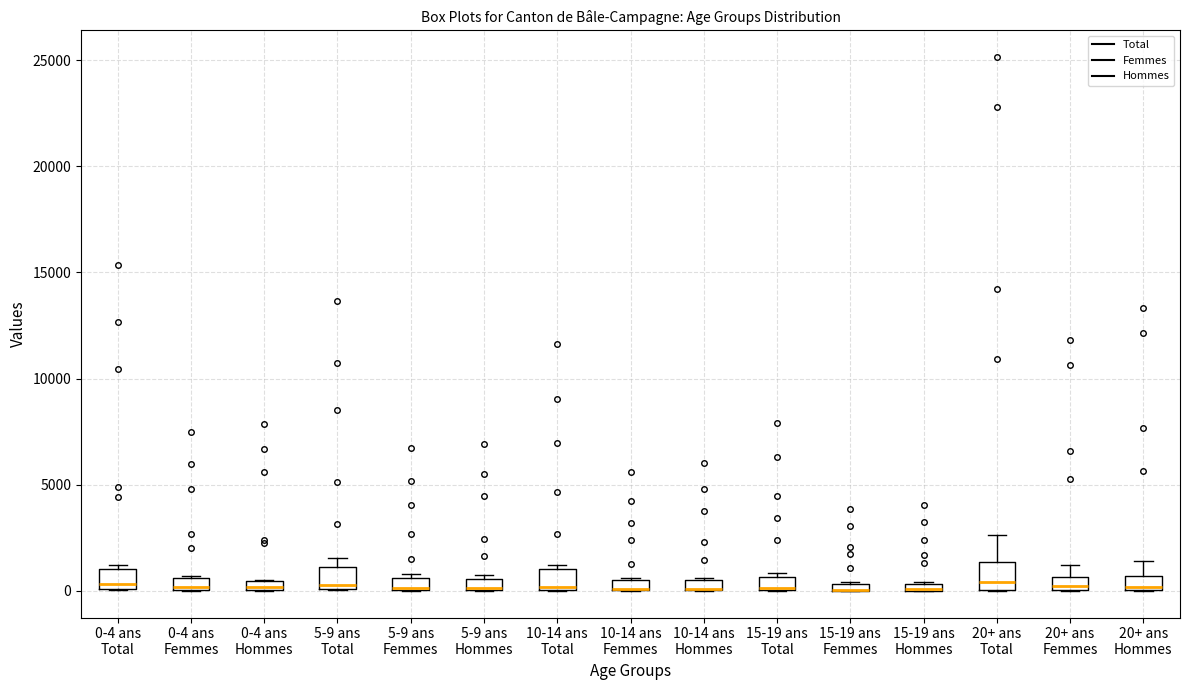

Where is the lower edge of the box for 15-19 ans Hommes on the y-axis? The values are not printed on the chart, so give them approximately, as read against the axis.

0